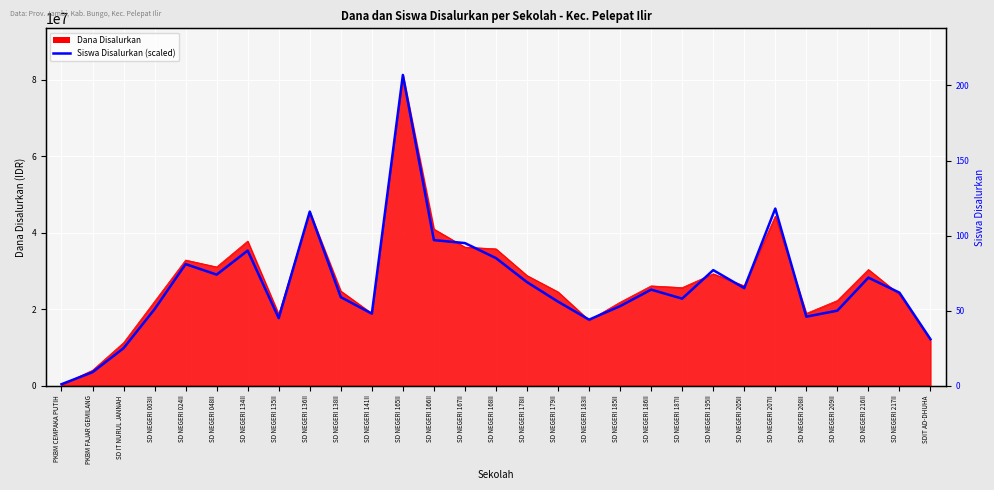

Reading right to left, transcribe all the data shown in this chart.

SDIT AD-DHUHA=12164130.4	SD NEGERI 217II=24328260.9	SD NEGERI 216II=28252173.9	SD NEGERI 209II=19619565.2	SD NEGERI 208II=18050000.0	SD NEGERI 207II=46302173.9	SD NEGERI 205II=25505434.8	SD NEGERI 195II=30214130.4	SD NEGERI 187II=22758695.7	SD NEGERI 186II=25113043.5	SD NEGERI 185II=20796739.1	SD NEGERI 183II=17265217.4	SD NEGERI 179II=21973913.0	SD NEGERI 178II=27075000.0	SD NEGERI 168II=33353260.9	SD NEGERI 167II=37277173.9	SD NEGERI 166II=38061956.5	SD NEGERI 165II=81225000.0	SD NEGERI 141II=18834782.6	SD NEGERI 138II=23151087.0	SD NEGERI 136II=45517391.3	SD NEGERI 135II=17657608.7	SD NEGERI 134II=35315217.4	SD NEGERI 048II=29036956.5	SD NEGERI 024II=31783695.7	SD NEGERI 003II=20011956.5	SD IT NURUL JANNAH=9809782.6	PKBM FAJAR GEMILANG=3531521.7	PKBM CEMPAKA PUTIH=392391.3